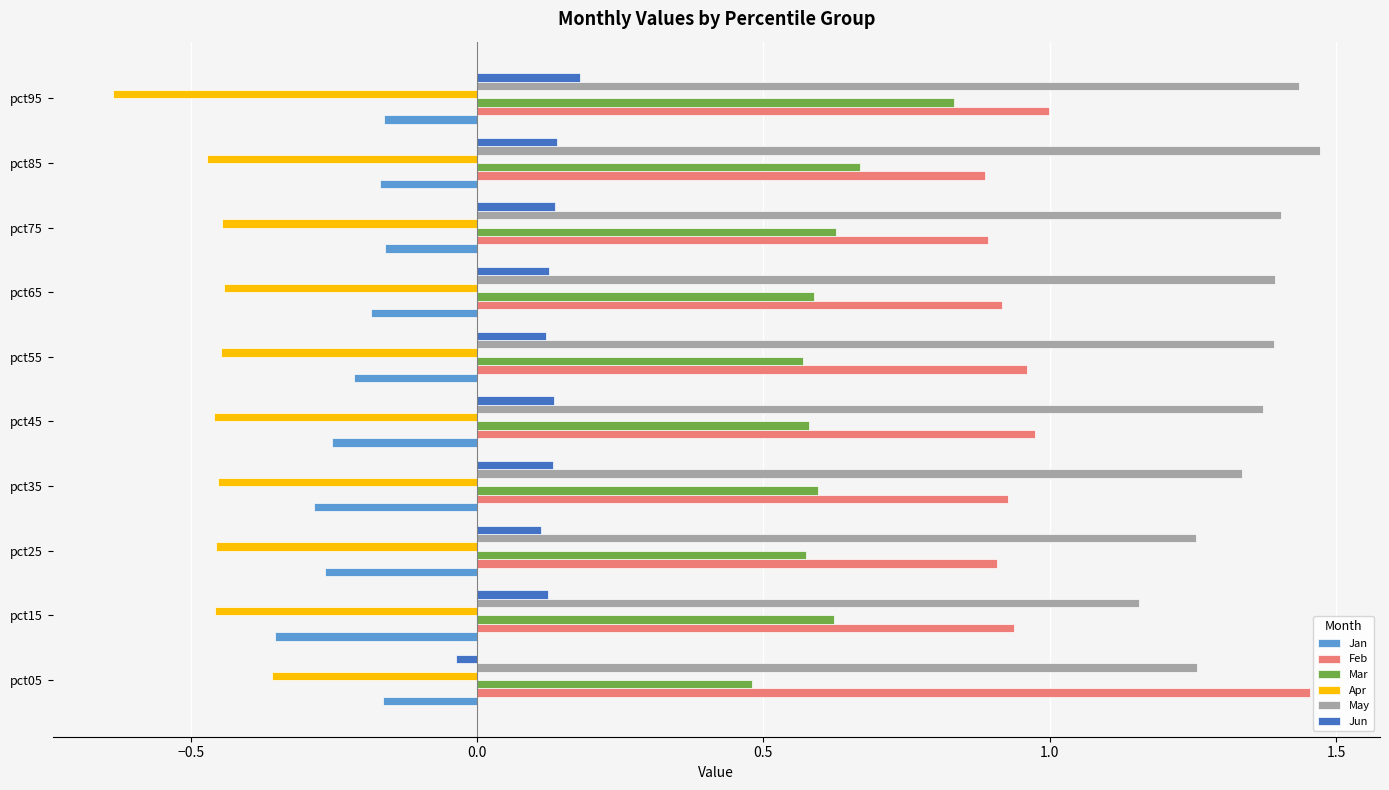

How many Jun values are between 0 and 1?

9